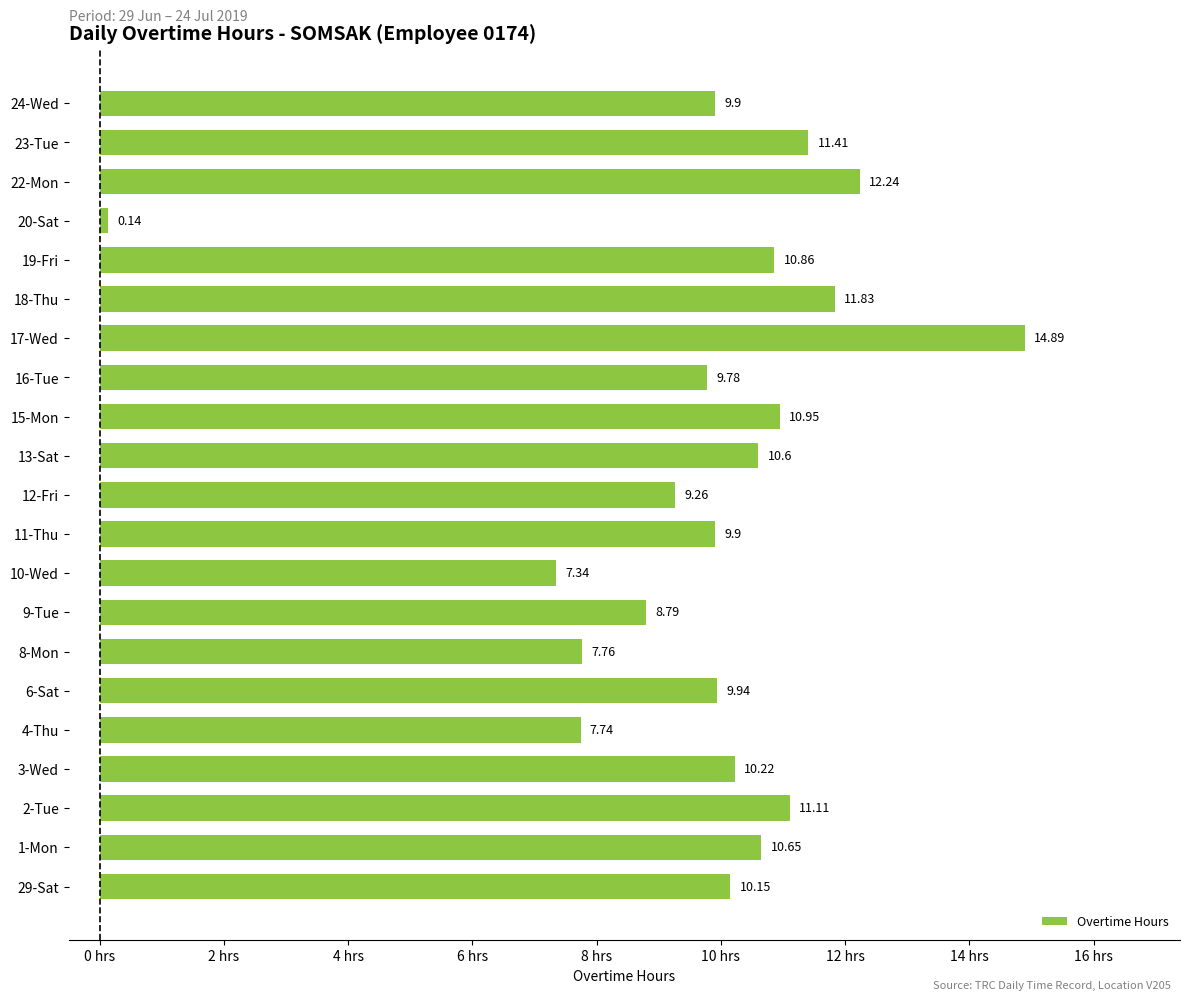

What is the average value?

9.8